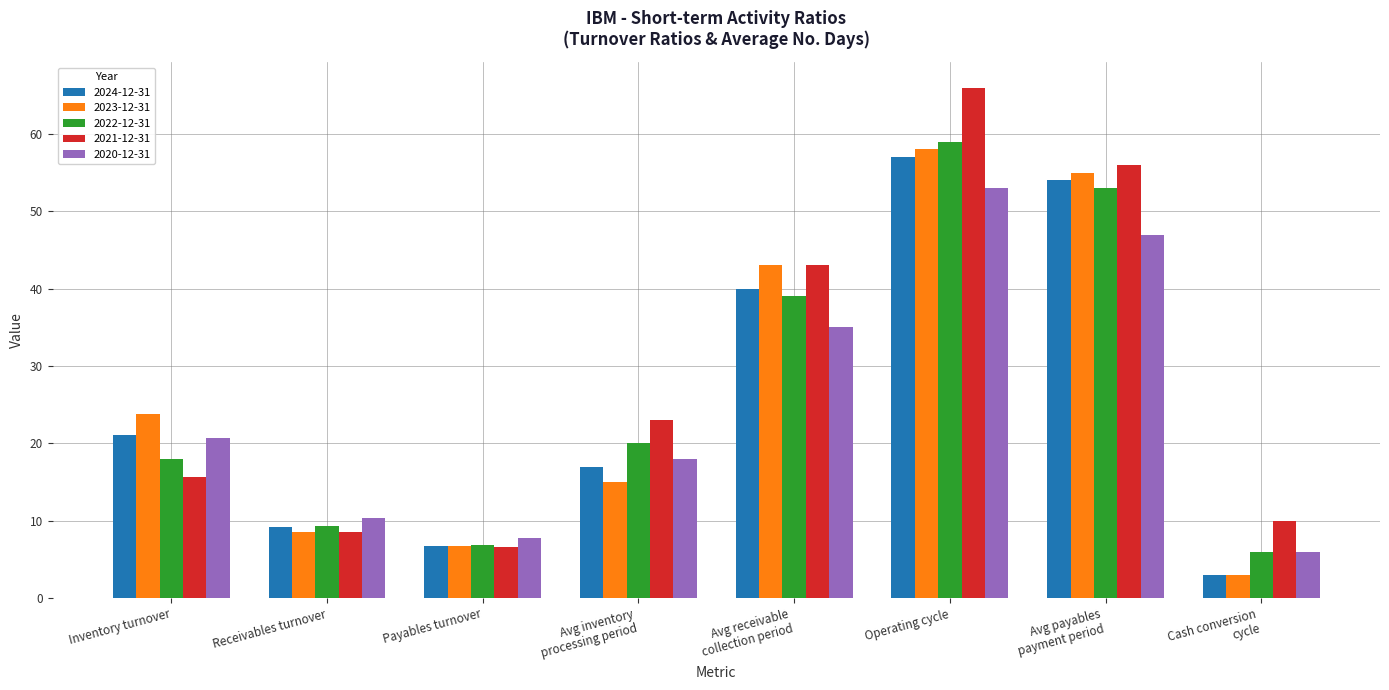

Is it true that 2021-12-31 equals 7.3 at Avg inventory
processing period?

False